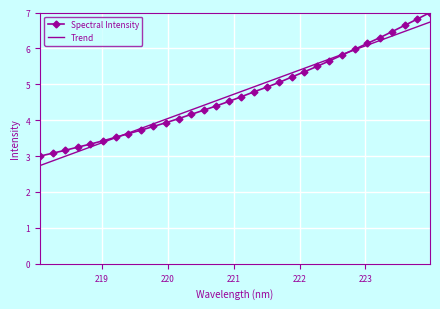

Which series has the largest range (max minus min)?

Spectral Intensity